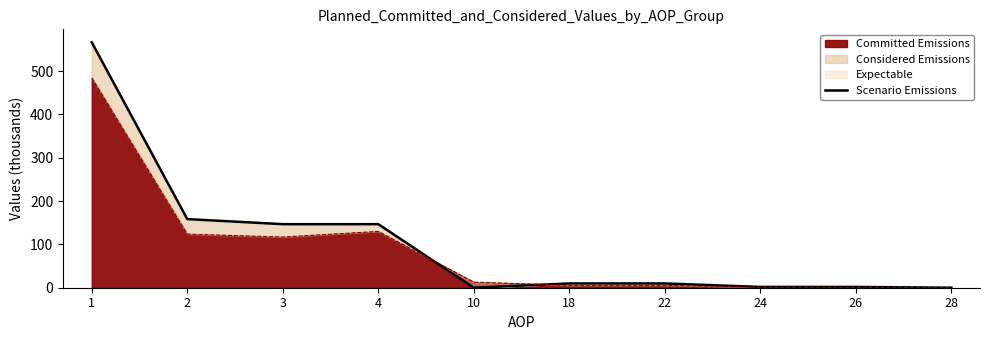

Reading left to right, transcribe all the data shown in this chart.

566.3	158.4	146.7	146.7	0.0	9.8	9.8	1.9	1.8	0.1